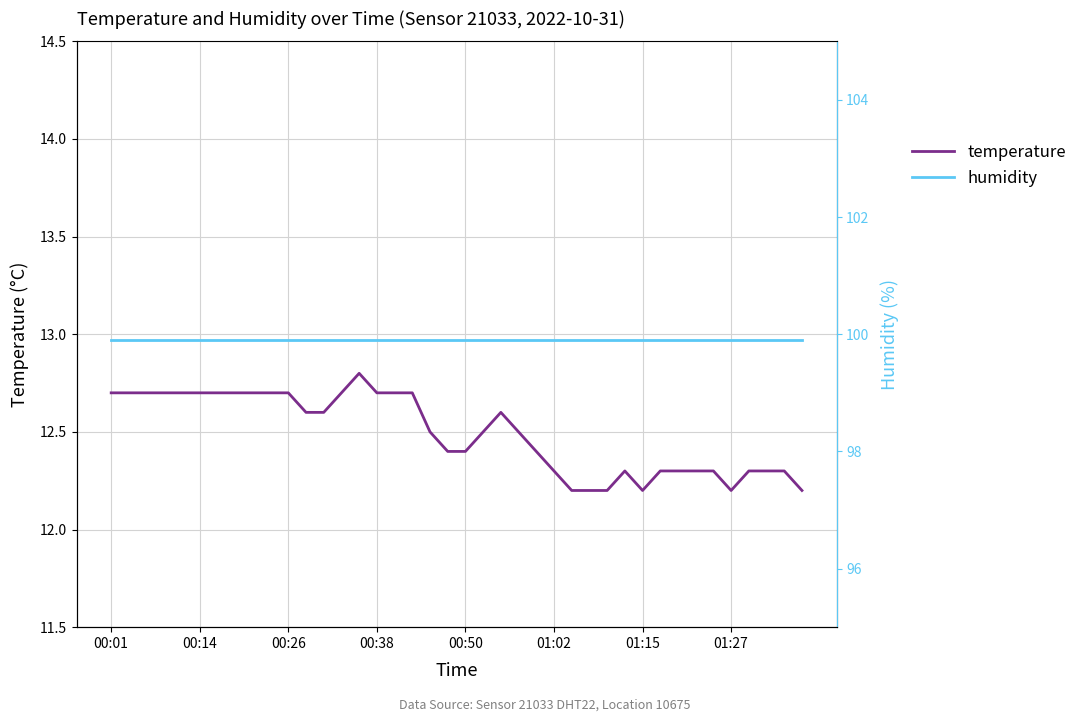

Where is humidity nearest to the value 99?

00:01